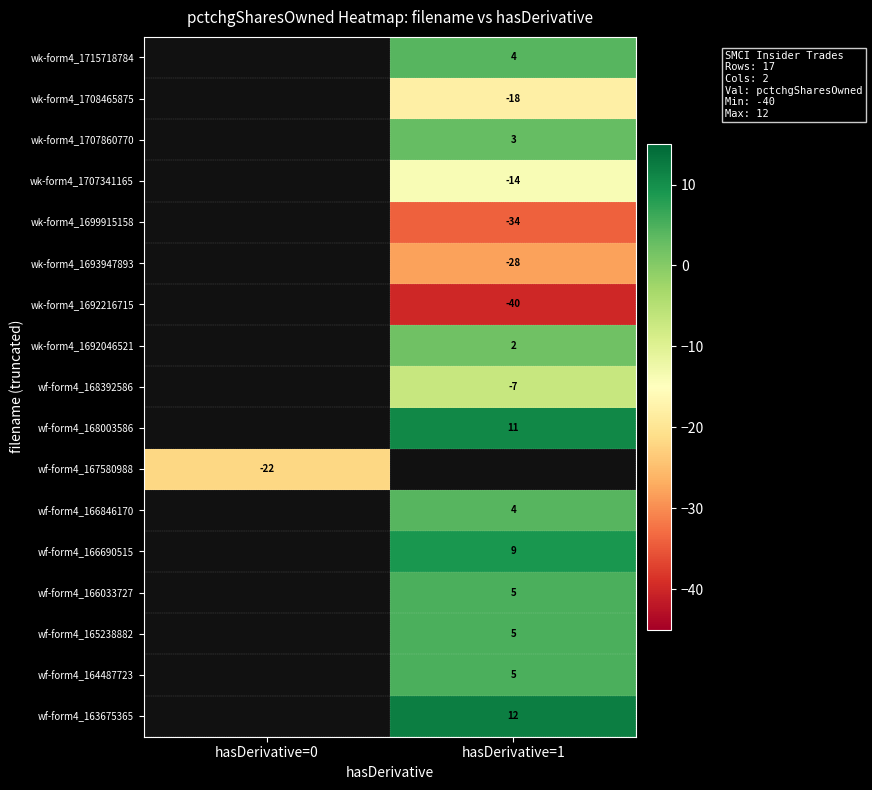

Is it true that wf-form4_166033727 equals 5 at hasDerivative=1?

True